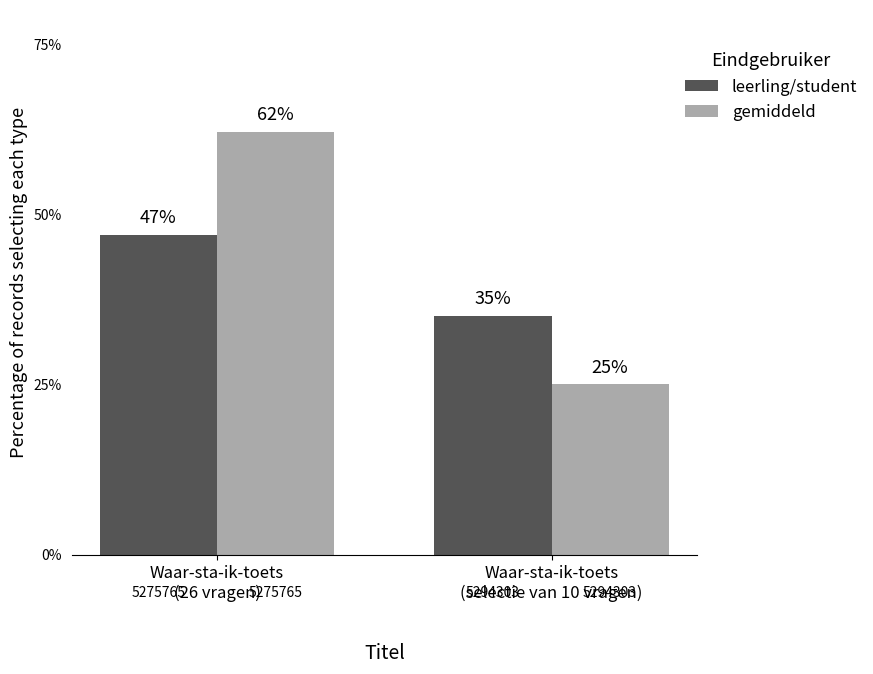

What is the sum of all gemiddeld values?

87